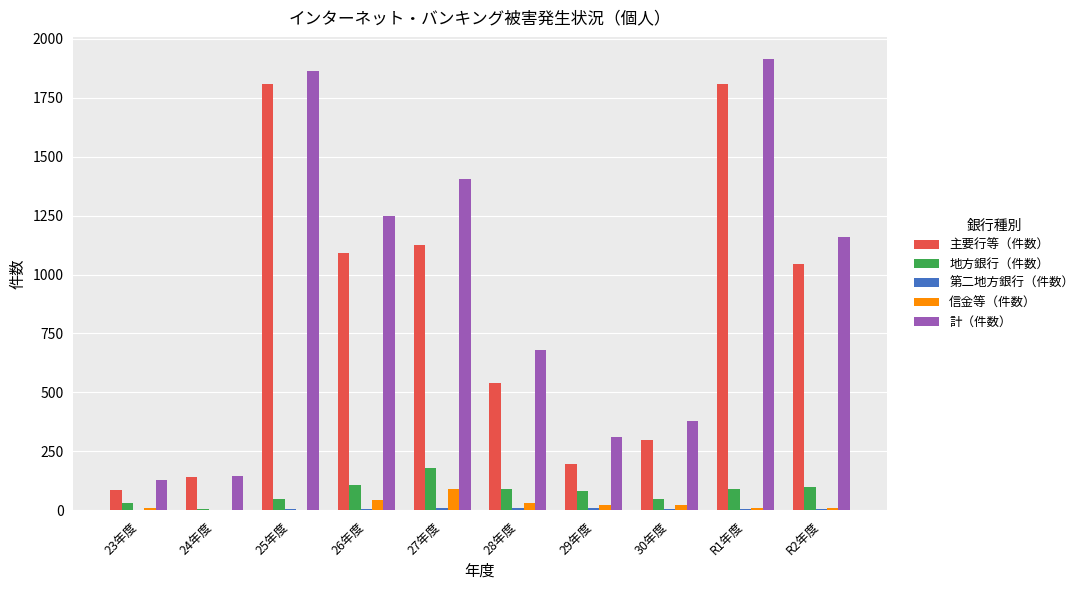

The value of 主要行等（件数） at 28年度 is 793. True or false?

False